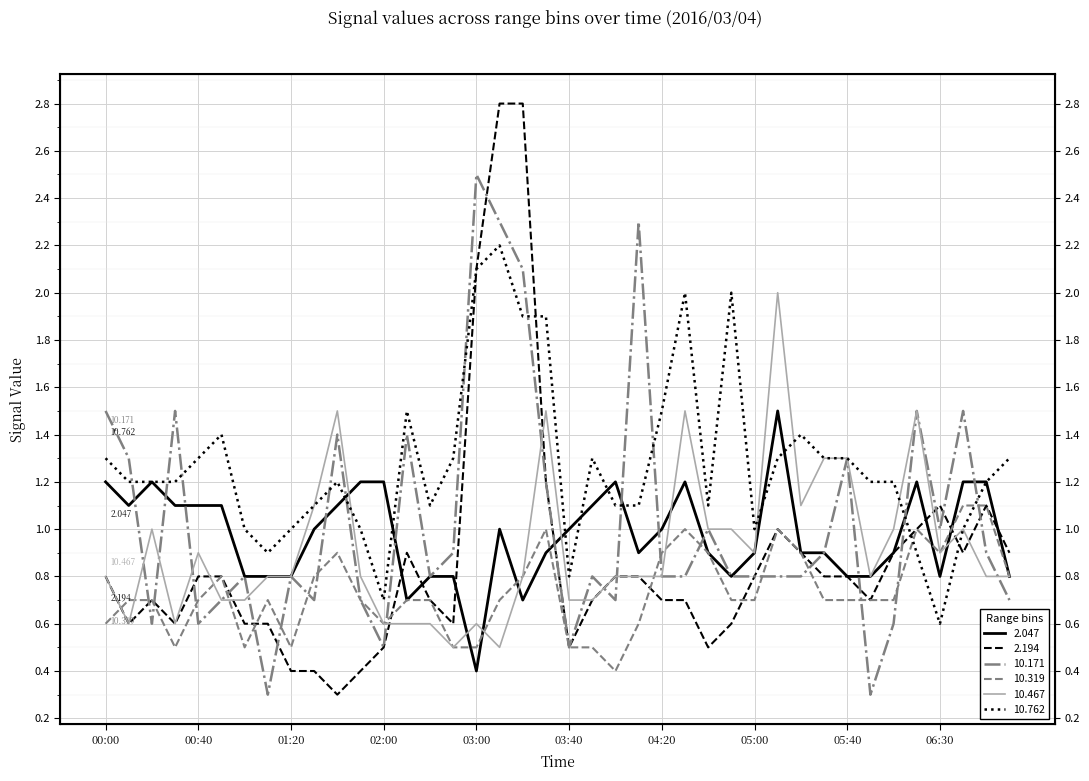

Rank the categories by 10.467 value from lowest to highest.

02:50, 03:10, 00:10, 00:30, 02:00, 02:30, 02:40, 03:00, 00:50, 01:00, 03:40, 03:50, 00:00, 01:10, 01:20, 01:50, 03:20, 04:00, 04:10, 04:20, 06:00, 07:00, 07:10, 00:40, 05:00, 06:30, 00:20, 04:40, 04:50, 06:10, 06:40, 01:30, 05:20, 05:30, 05:40, 01:40, 03:30, 04:30, 06:20, 05:10